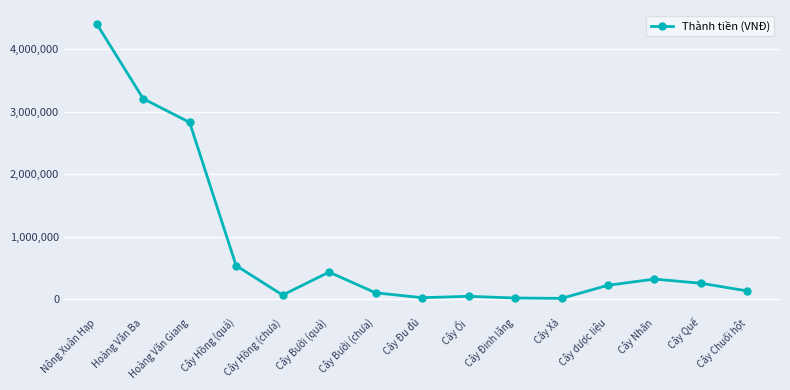

The value at Cây Đinh lăng is 17000. True or false?

True